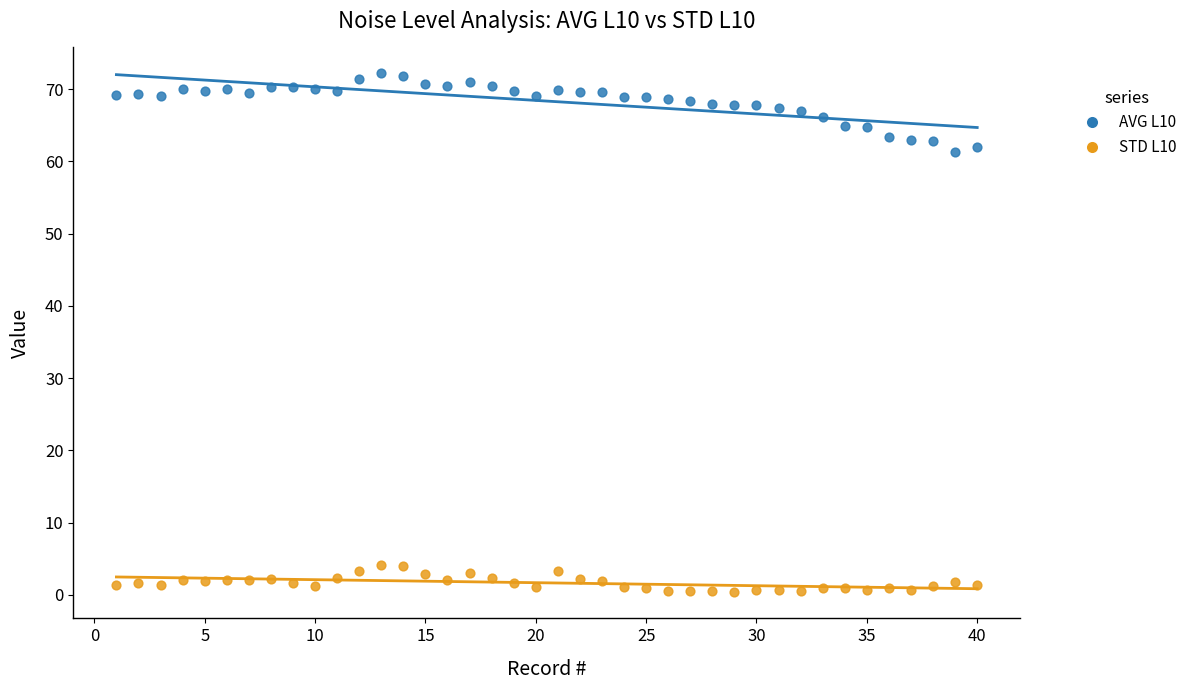

Which series reaches the maximum Y coordinate?

AVG L10